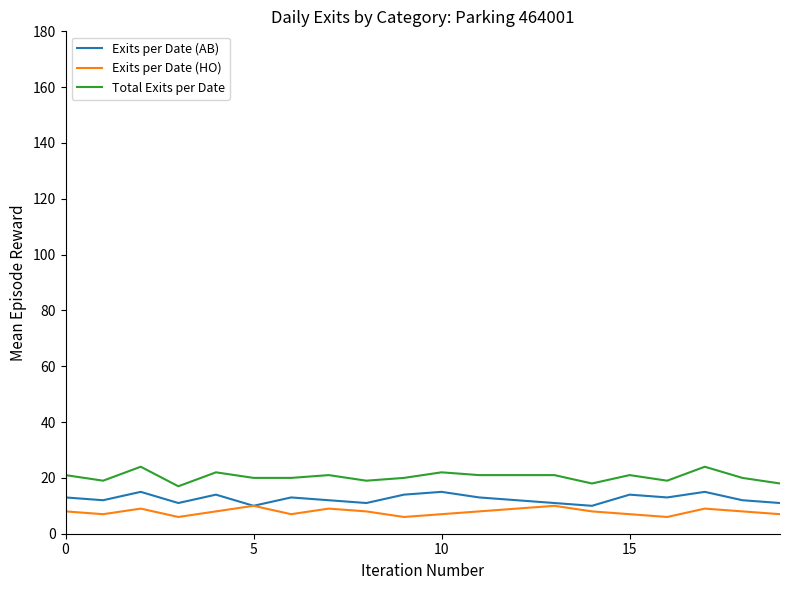

Which series has the largest total across all categories?

Total Exits per Date